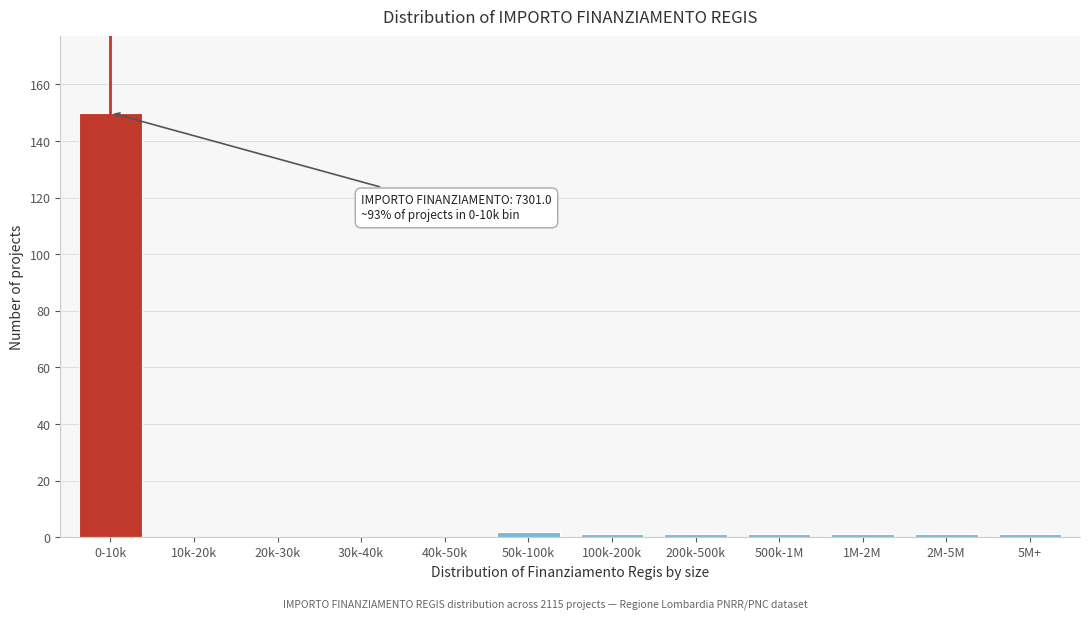

Reading left to right, transcribe all the data shown in this chart.

0-10k=150	10k-20k=0	20k-30k=0	30k-40k=0	40k-50k=0	50k-100k=2	100k-200k=1	200k-500k=1	500k-1M=1	1M-2M=1	2M-5M=1	5M+=1